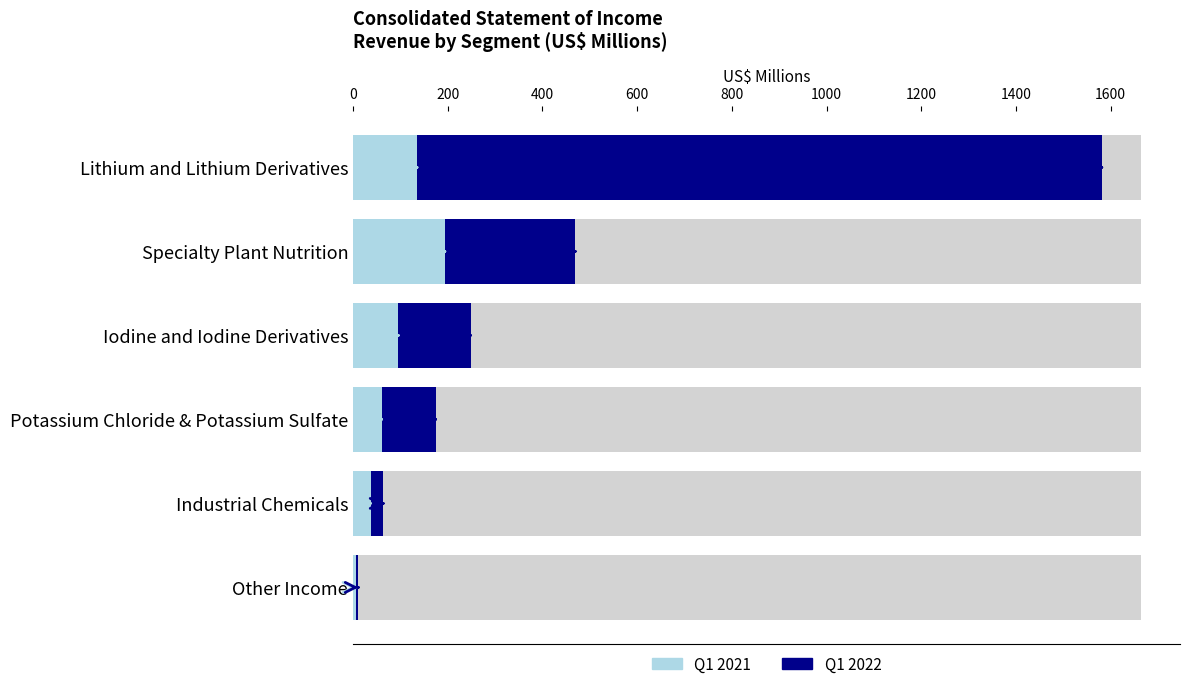

Count the number of data series in this chart.

2